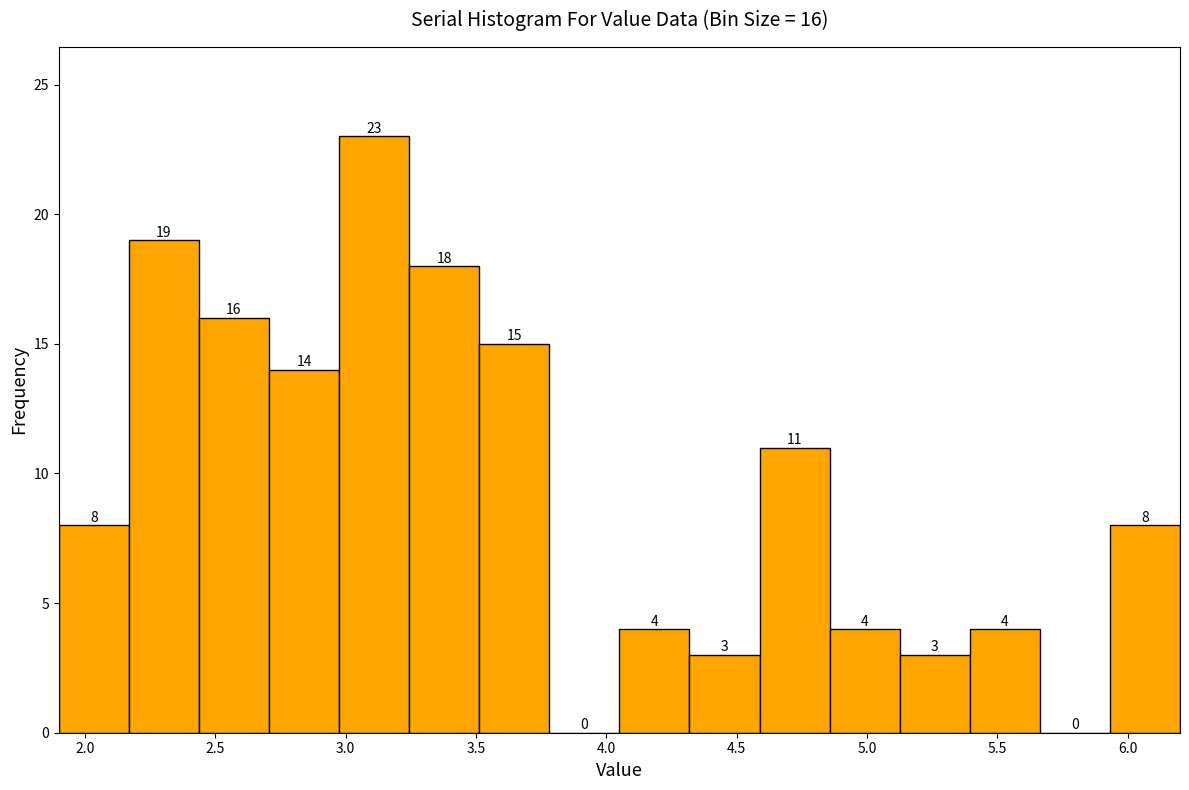

Over which range of the x-axis is the bar tallest?

3.00 to 3.25